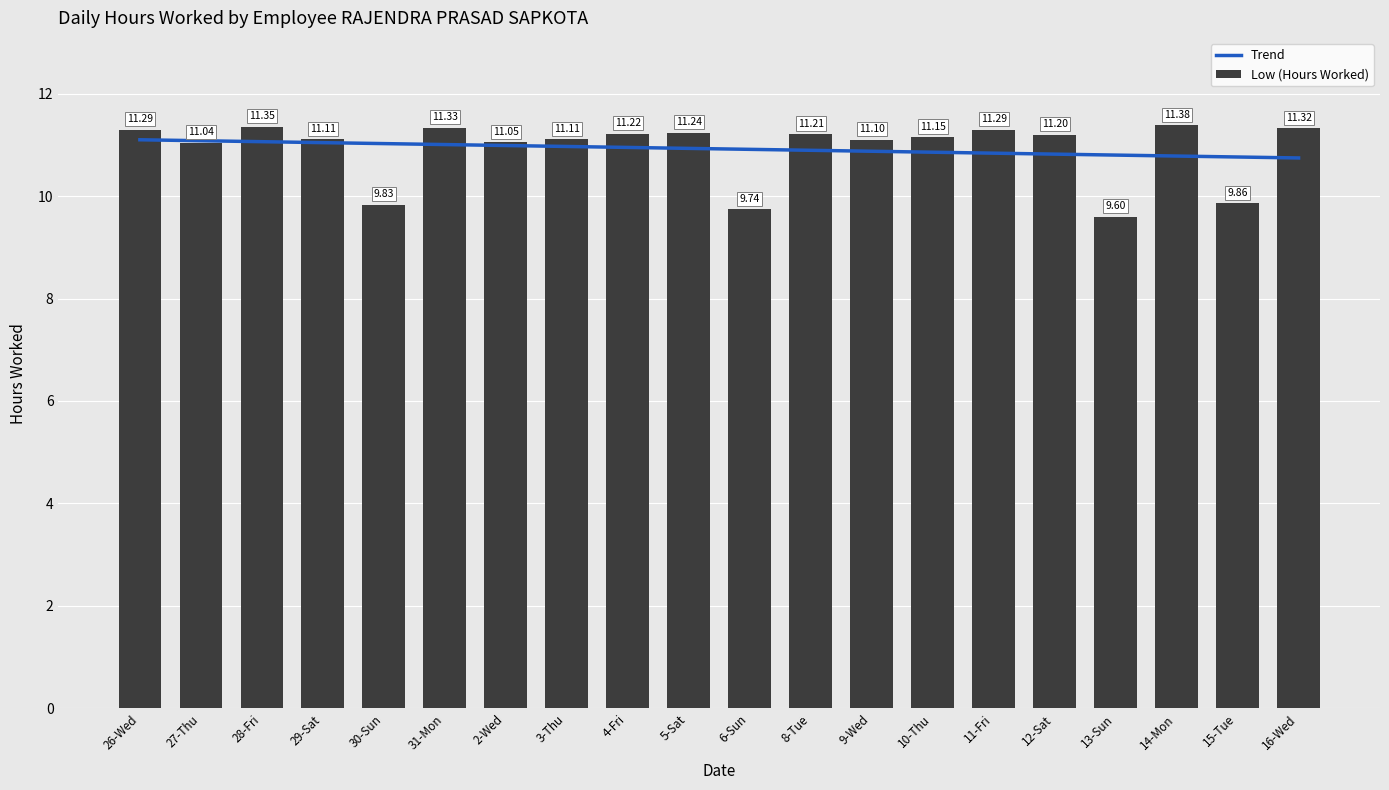

What is the average value of the Low (Hours Worked) series?

10.9